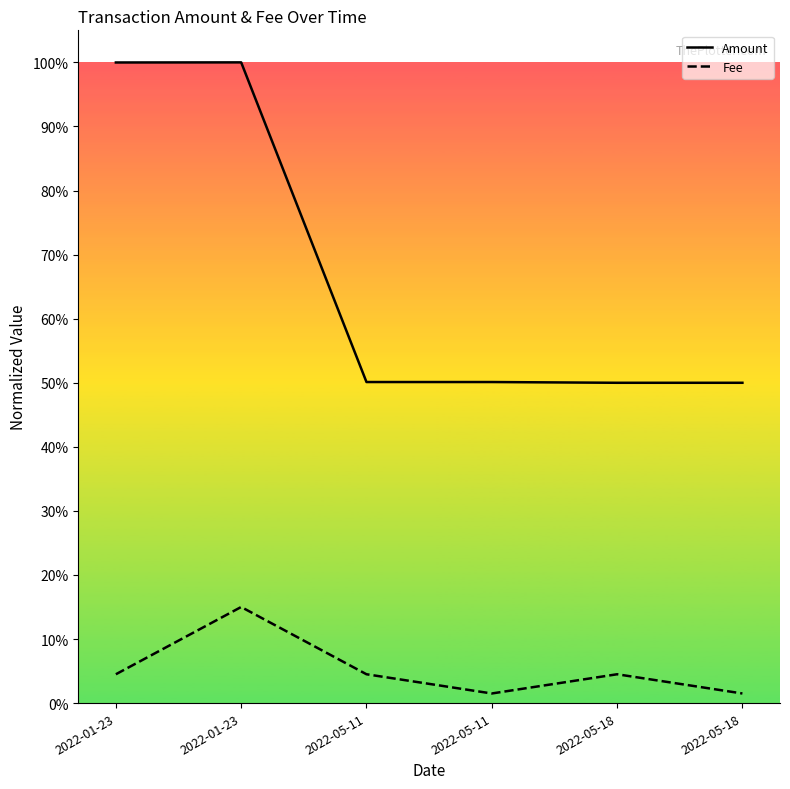

Between 2022-05-11 and 2022-05-11, which is larger?

2022-05-11